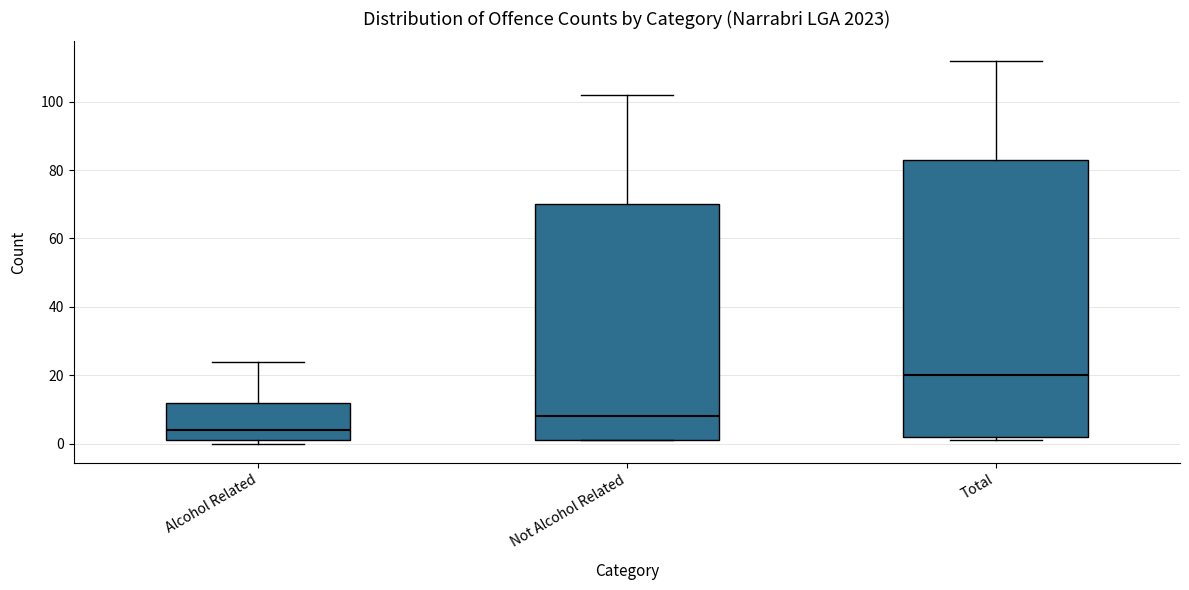

Reading left to right, read every box against the y-axis: the position of its median line, the range the box covers, and the ends of its whiskers. The values are not printed on the chart, so give them approximately, as read against the axis.

Alcohol Related: median 4, box 2 to 12, whiskers 0 to 24
Not Alcohol Related: median 8, box 2 to 70, whiskers 2 to 102
Total: median 20, box 2 to 84, whiskers 2 (just below the box's lower edge) to 112